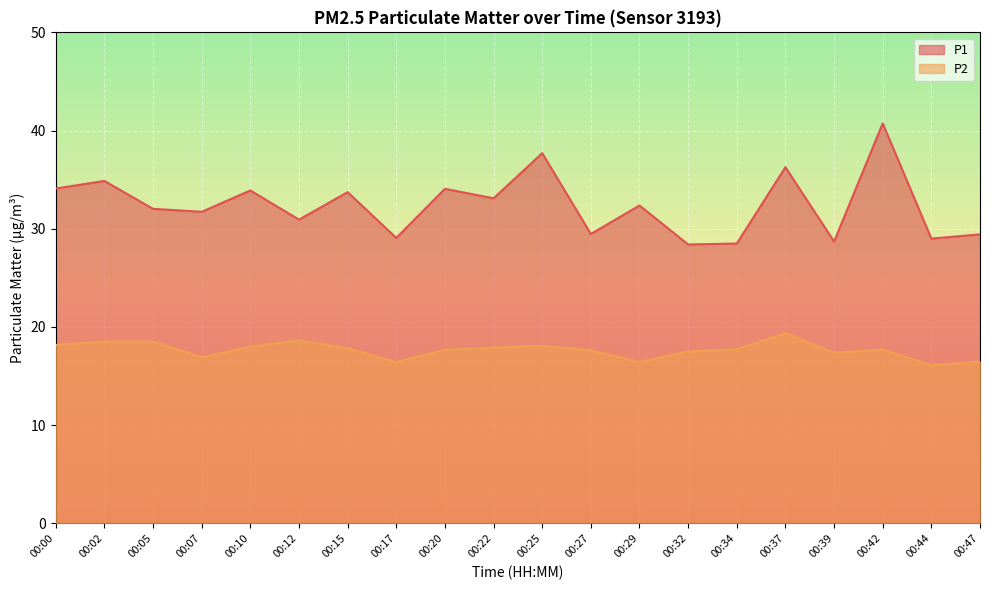

At which label is P1 closest to 34?

00:20